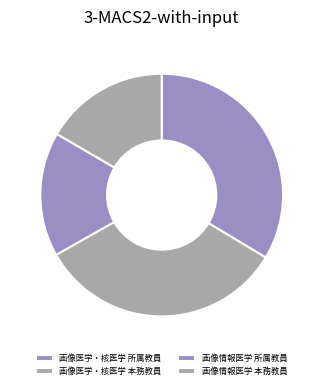

The 画像情報医学 所属教員 slice represents 17% of the pie. True or false?

True